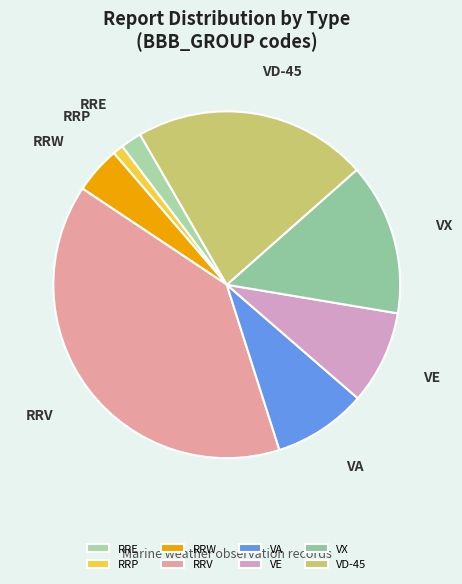

What is the largest slice in the pie chart?

RRV